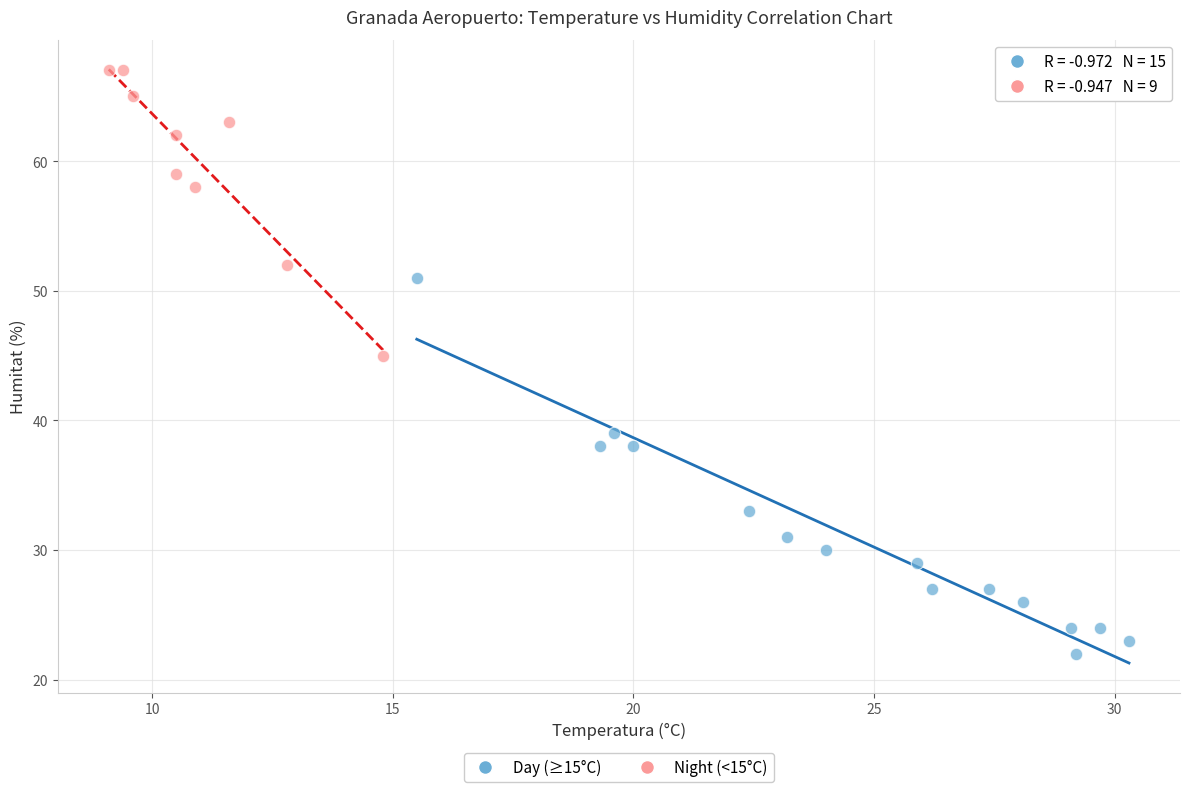

Which series reaches the minimum Y coordinate?

Day (≥15°C)